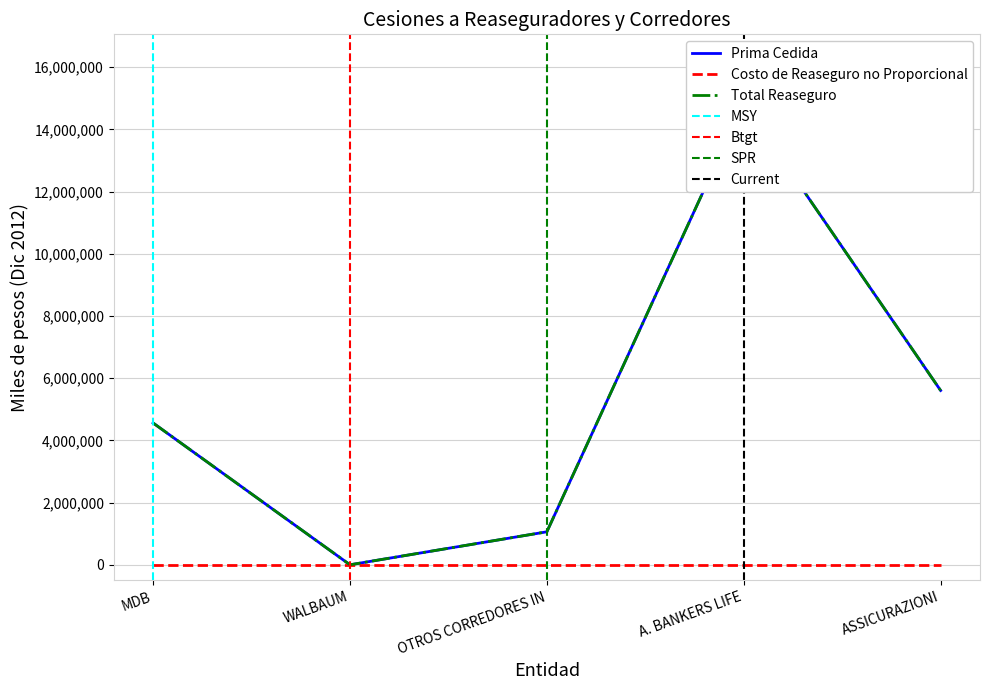

At how many categories does at least one series exceed 11646730?

1